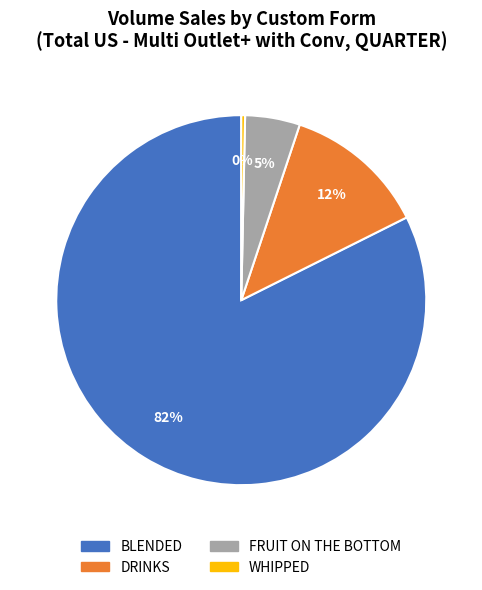

Which category has the smallest portion of the pie?

WHIPPED